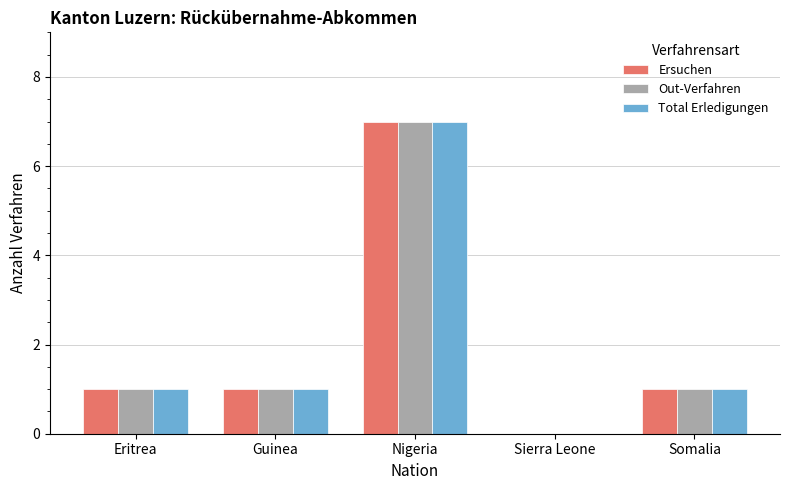

Reading left to right, transcribe all the data shown in this chart.

Ersuchen: 1	1	7	0	1
Out-Verfahren: 1	1	7	0	1
Total Erledigungen: 1	1	7	0	1